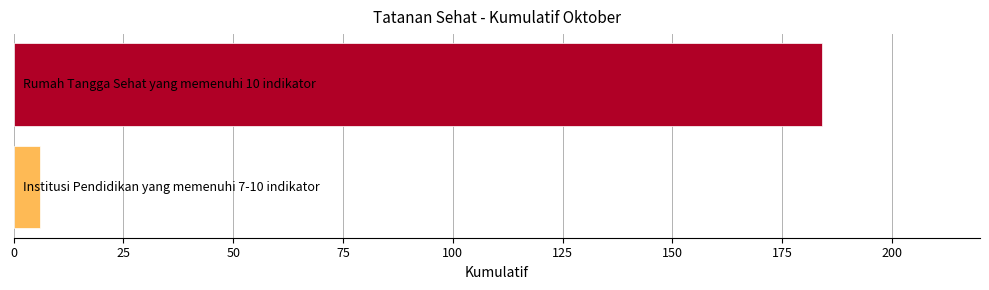

What is the value of the 1st bar from the top?

184